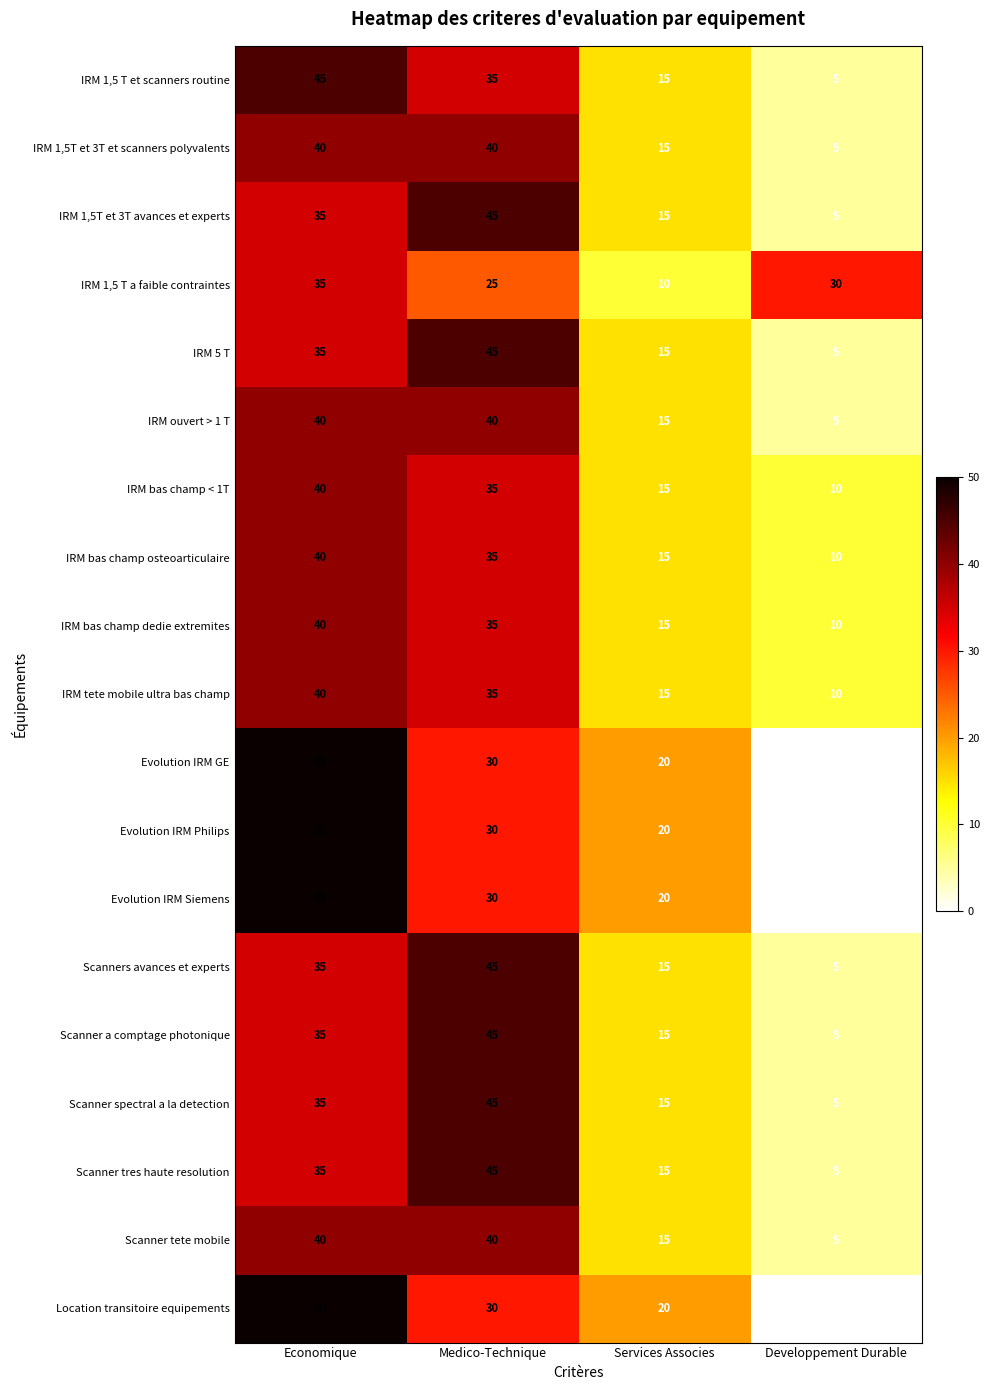

How many IRM 1,5T et 3T avances et experts values are between 15 and 45?

3